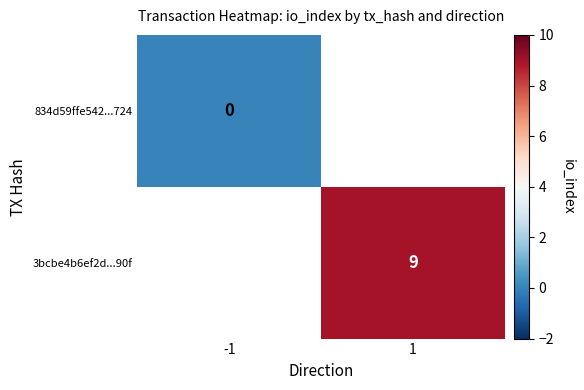

The 3bcbe4b6ef2d...90f series shows 13 at 1. True or false?

False